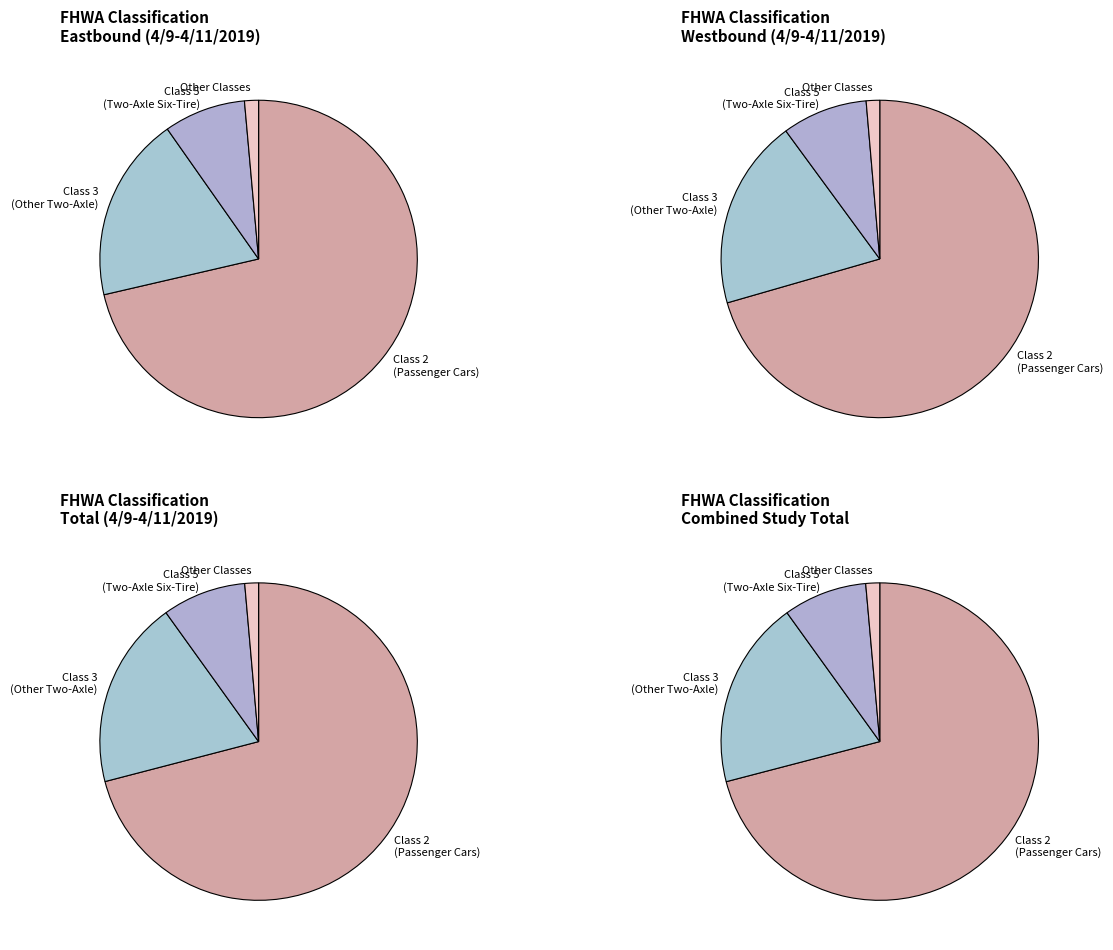

To the nearest percent, what is the difference between the largest and smallest slice percentages?

71%